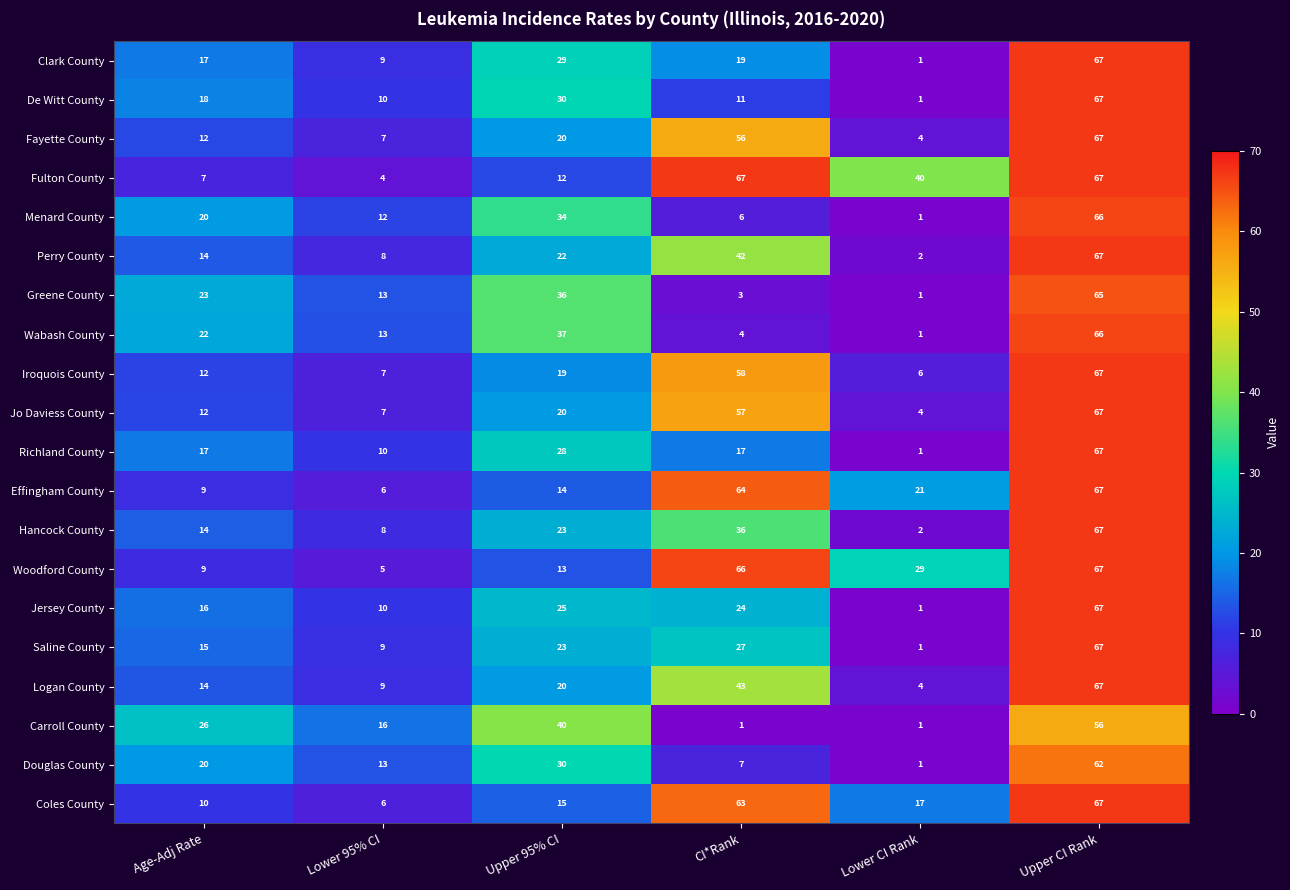

What value does the Saline County series have at Lower 95% CI?

9